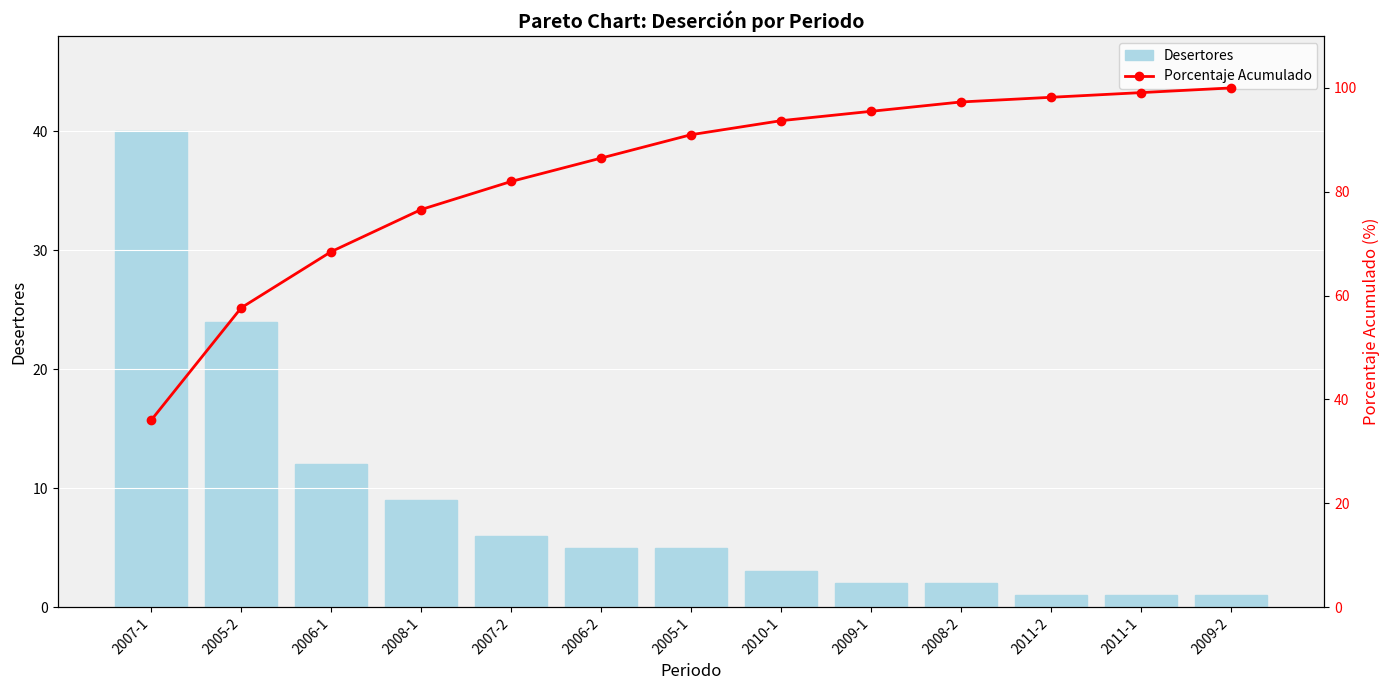

What is the sum of the Porcentaje Acumulado values at 2005-2 and 2009-2?

157.7